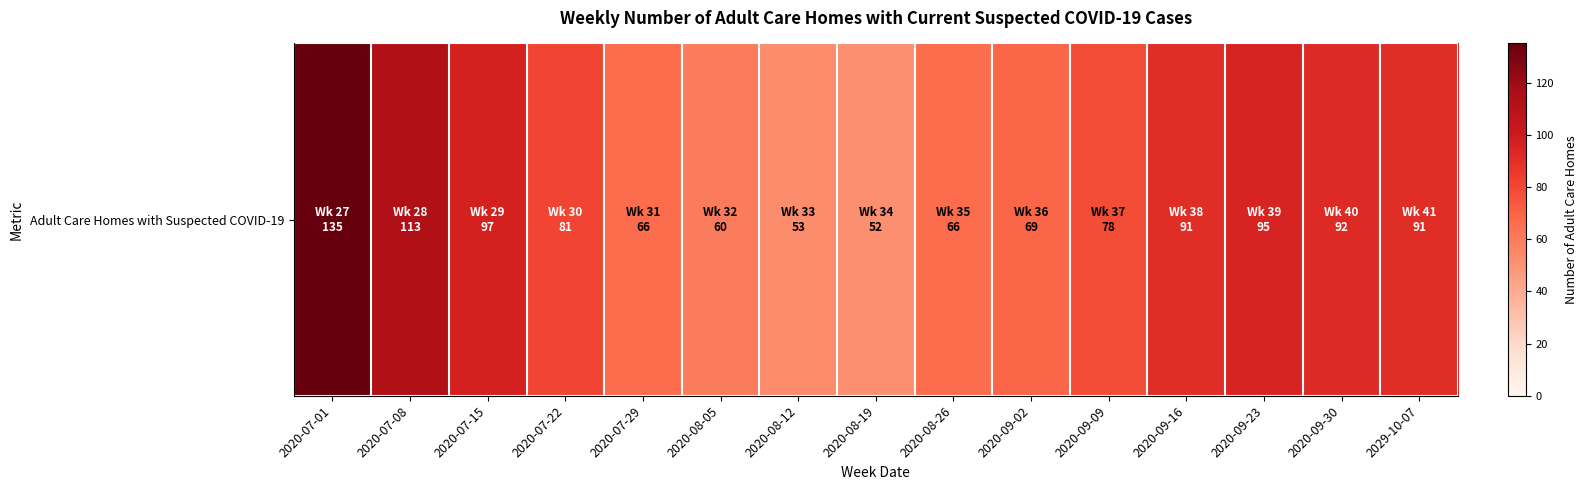

What is the sum of all values?

1239